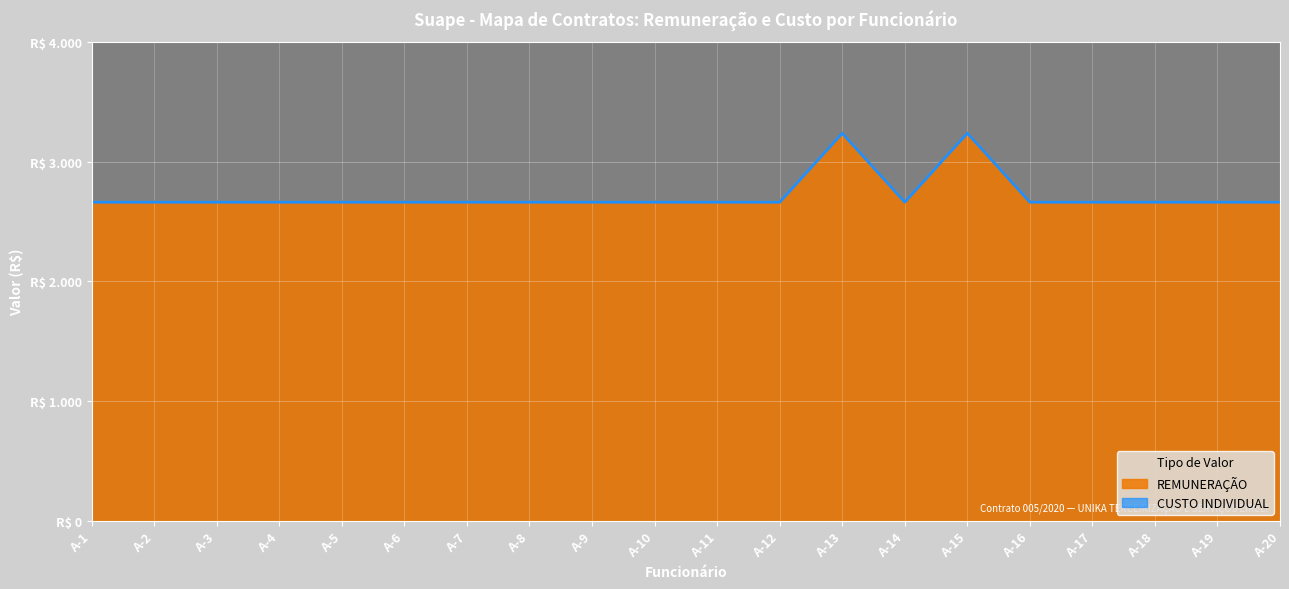

What is the lowest value of the CUSTO INDIVIDUAL series?

2662.3